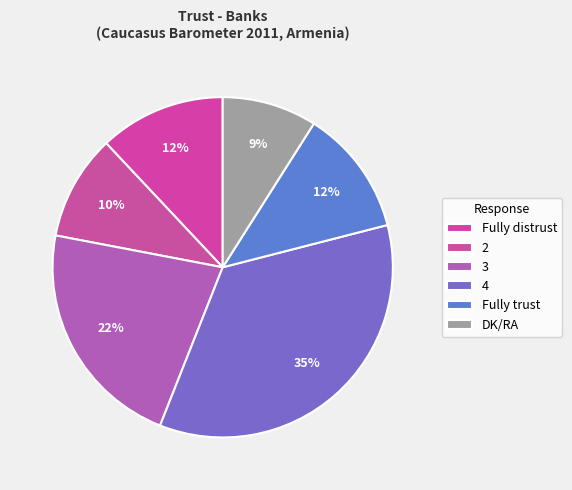

Does 4 represent more than half of the total?

No